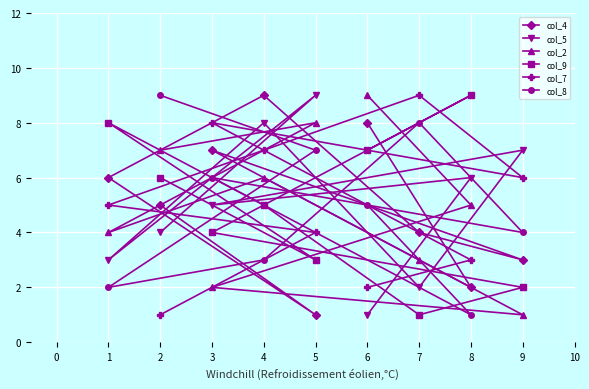

The value of col_9 at 6 is 3. True or false?

False